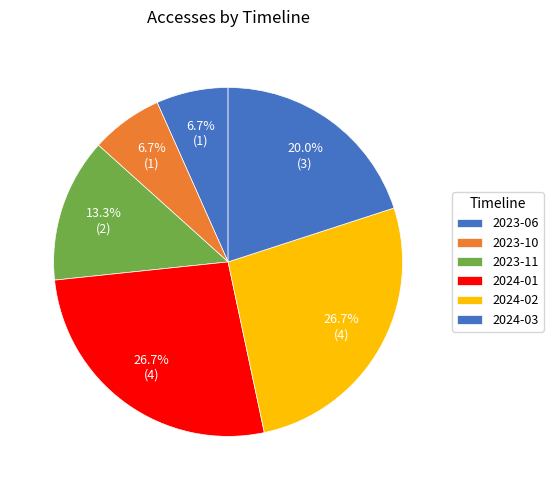

The 2023-10 slice represents 18% of the pie. True or false?

False